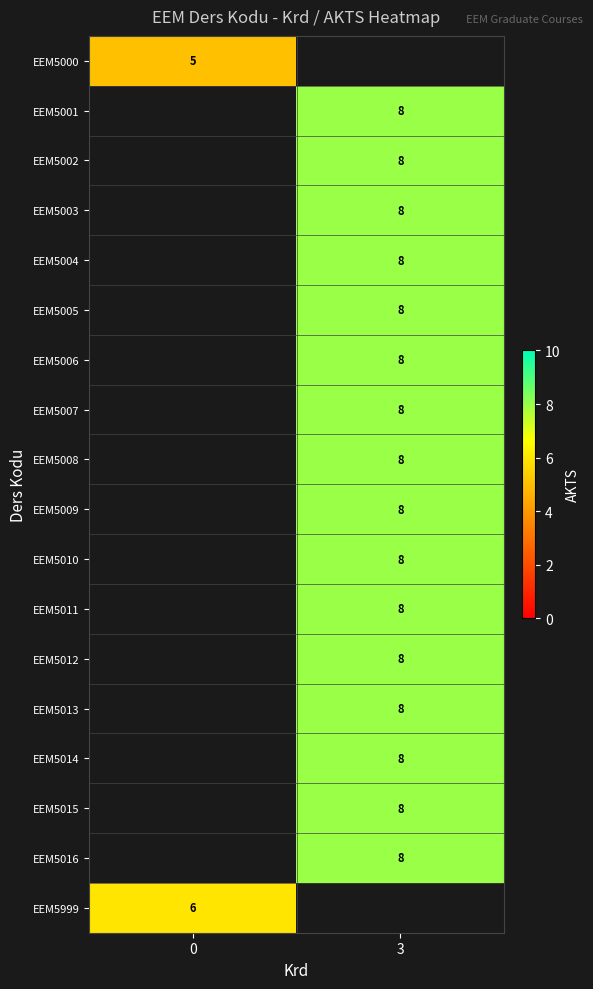

The EEM5006 series shows 3.2 at 3. True or false?

False